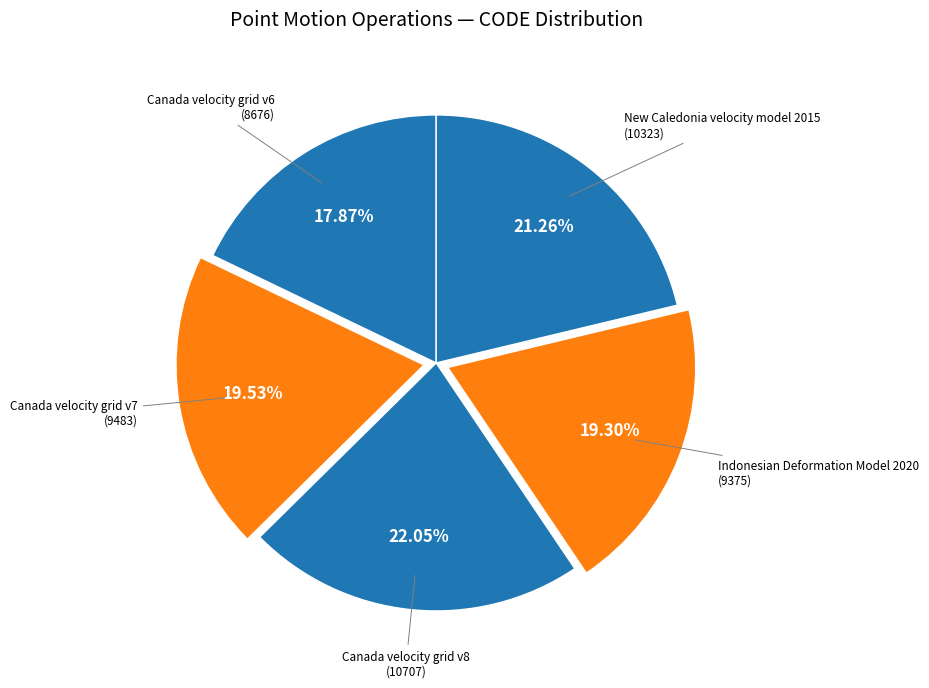

What is the smallest slice in the pie chart?

Canada velocity grid v6